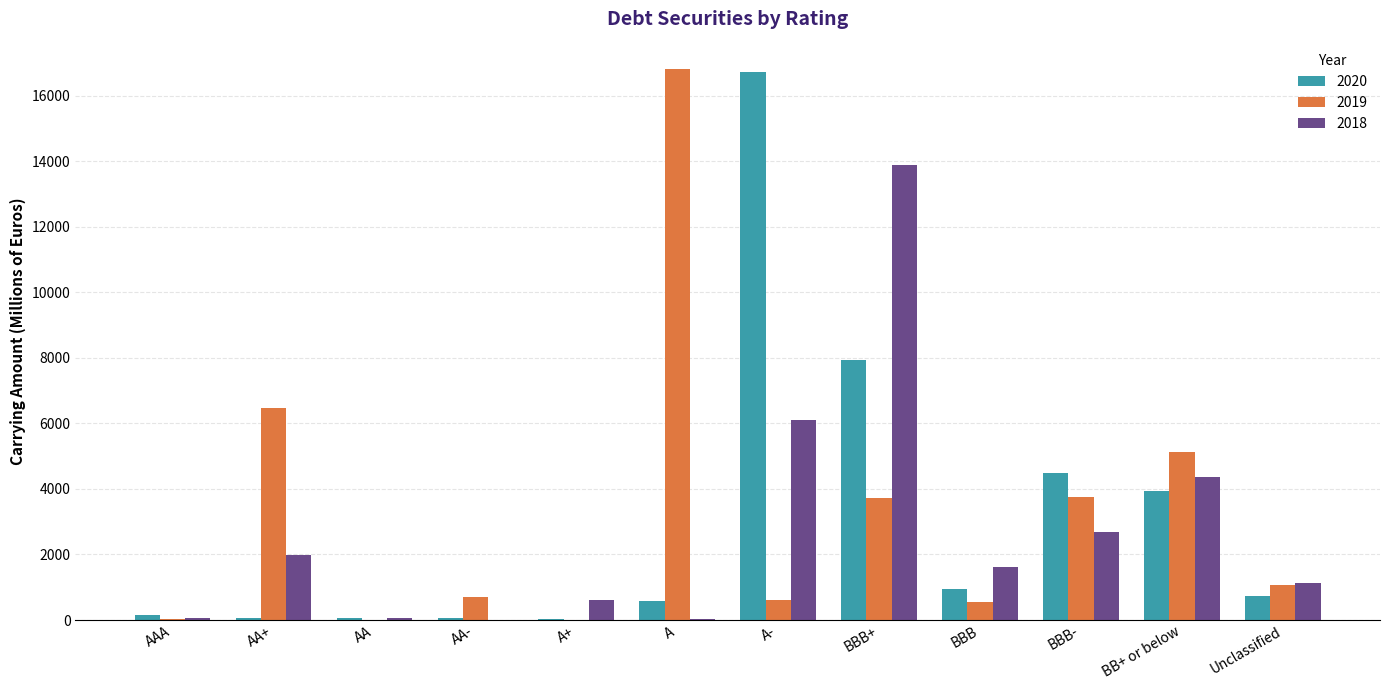

What is the greatest value displayed?

16806